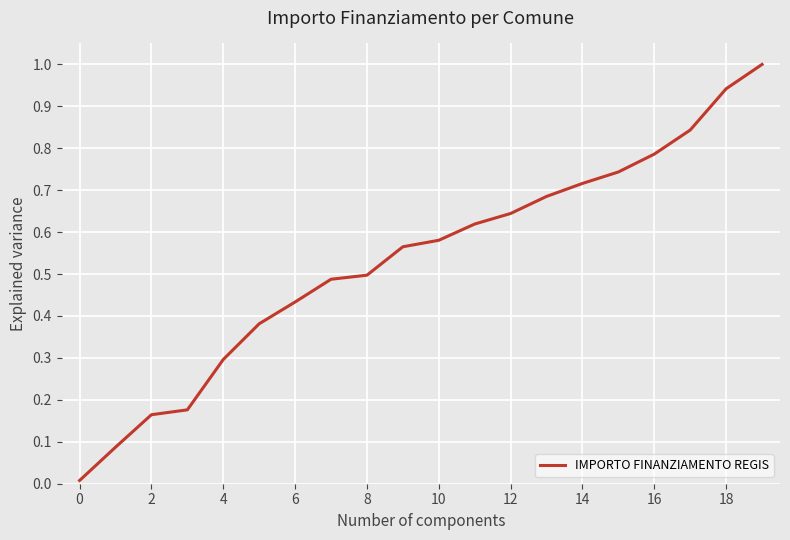

What is the maximum value shown in the chart?

1.0